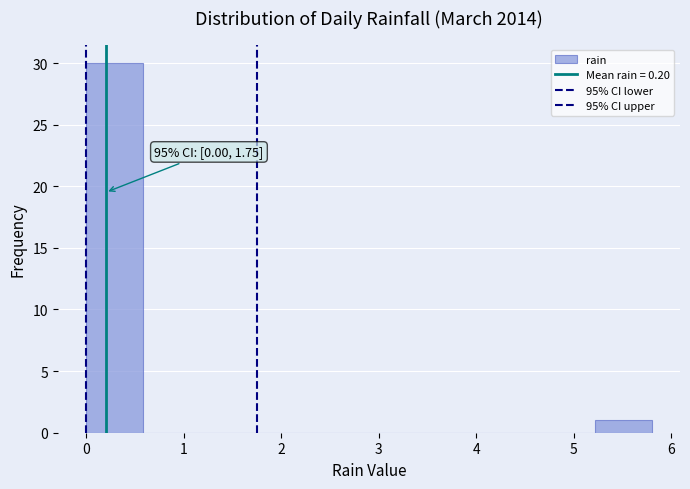

Which range on the x-axis has the tallest bar?

0.00 to 0.58